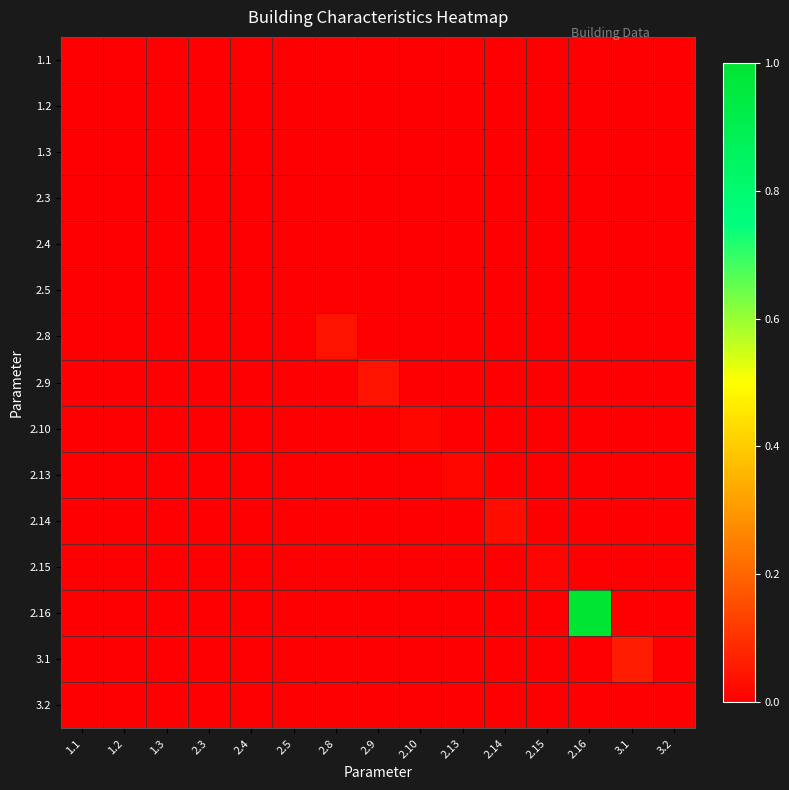

Reading right to left, list all the values displayed in this chart.

1.1: 3.2=0.0	3.1=0.0	2.16=0.0	2.15=0.0	2.14=0.0	2.13=0.0	2.10=0.0	2.9=0.0	2.8=0.0	2.5=0.0	2.4=0.0	2.3=0.0	1.3=0.0	1.2=0.0	1.1=0.0
1.2: 3.2=0.0	3.1=0.0	2.16=0.0	2.15=0.0	2.14=0.0	2.13=0.0	2.10=0.0	2.9=0.0	2.8=0.0	2.5=0.0	2.4=0.0	2.3=0.0	1.3=0.0	1.2=0.0	1.1=0.0
1.3: 3.2=0.0	3.1=0.0	2.16=0.0	2.15=0.0	2.14=0.0	2.13=0.0	2.10=0.0	2.9=0.0	2.8=0.0	2.5=0.0	2.4=0.0	2.3=0.0	1.3=0.0	1.2=0.0	1.1=0.0
2.3: 3.2=0.0	3.1=0.0	2.16=0.0	2.15=0.0	2.14=0.0	2.13=0.0	2.10=0.0	2.9=0.0	2.8=0.0	2.5=0.0	2.4=0.0	2.3=0.0	1.3=0.0	1.2=0.0	1.1=0.0
2.4: 3.2=0.0	3.1=0.0	2.16=0.0	2.15=0.0	2.14=0.0	2.13=0.0	2.10=0.0	2.9=0.0	2.8=0.0	2.5=0.0	2.4=0.0	2.3=0.0	1.3=0.0	1.2=0.0	1.1=0.0
2.5: 3.2=0.0	3.1=0.0	2.16=0.0	2.15=0.0	2.14=0.0	2.13=0.0	2.10=0.0	2.9=0.0	2.8=0.0	2.5=0.0	2.4=0.0	2.3=0.0	1.3=0.0	1.2=0.0	1.1=0.0
2.8: 3.2=0.0	3.1=0.0	2.16=0.0	2.15=0.0	2.14=0.0	2.13=0.0	2.10=0.0	2.9=0.0	2.8=0.0	2.5=0.0	2.4=0.0	2.3=0.0	1.3=0.0	1.2=0.0	1.1=0.0
2.9: 3.2=0.0	3.1=0.0	2.16=0.0	2.15=0.0	2.14=0.0	2.13=0.0	2.10=0.0	2.9=0.0	2.8=0.0	2.5=0.0	2.4=0.0	2.3=0.0	1.3=0.0	1.2=0.0	1.1=0.0
2.10: 3.2=0.0	3.1=0.0	2.16=0.0	2.15=0.0	2.14=0.0	2.13=0.0	2.10=0.0	2.9=0.0	2.8=0.0	2.5=0.0	2.4=0.0	2.3=0.0	1.3=0.0	1.2=0.0	1.1=0.0
2.13: 3.2=0.0	3.1=0.0	2.16=0.0	2.15=0.0	2.14=0.0	2.13=0.0	2.10=0.0	2.9=0.0	2.8=0.0	2.5=0.0	2.4=0.0	2.3=0.0	1.3=0.0	1.2=0.0	1.1=0.0
2.14: 3.2=0.0	3.1=0.0	2.16=0.0	2.15=0.0	2.14=0.0	2.13=0.0	2.10=0.0	2.9=0.0	2.8=0.0	2.5=0.0	2.4=0.0	2.3=0.0	1.3=0.0	1.2=0.0	1.1=0.0
2.15: 3.2=0.0	3.1=0.0	2.16=0.0	2.15=0.0	2.14=0.0	2.13=0.0	2.10=0.0	2.9=0.0	2.8=0.0	2.5=0.0	2.4=0.0	2.3=0.0	1.3=0.0	1.2=0.0	1.1=0.0
2.16: 3.2=0.0	3.1=0.0	2.16=1.0	2.15=0.0	2.14=0.0	2.13=0.0	2.10=0.0	2.9=0.0	2.8=0.0	2.5=0.0	2.4=0.0	2.3=0.0	1.3=0.0	1.2=0.0	1.1=0.0
3.1: 3.2=0.0	3.1=0.1	2.16=0.0	2.15=0.0	2.14=0.0	2.13=0.0	2.10=0.0	2.9=0.0	2.8=0.0	2.5=0.0	2.4=0.0	2.3=0.0	1.3=0.0	1.2=0.0	1.1=0.0
3.2: 3.2=0.0	3.1=0.0	2.16=0.0	2.15=0.0	2.14=0.0	2.13=0.0	2.10=0.0	2.9=0.0	2.8=0.0	2.5=0.0	2.4=0.0	2.3=0.0	1.3=0.0	1.2=0.0	1.1=0.0